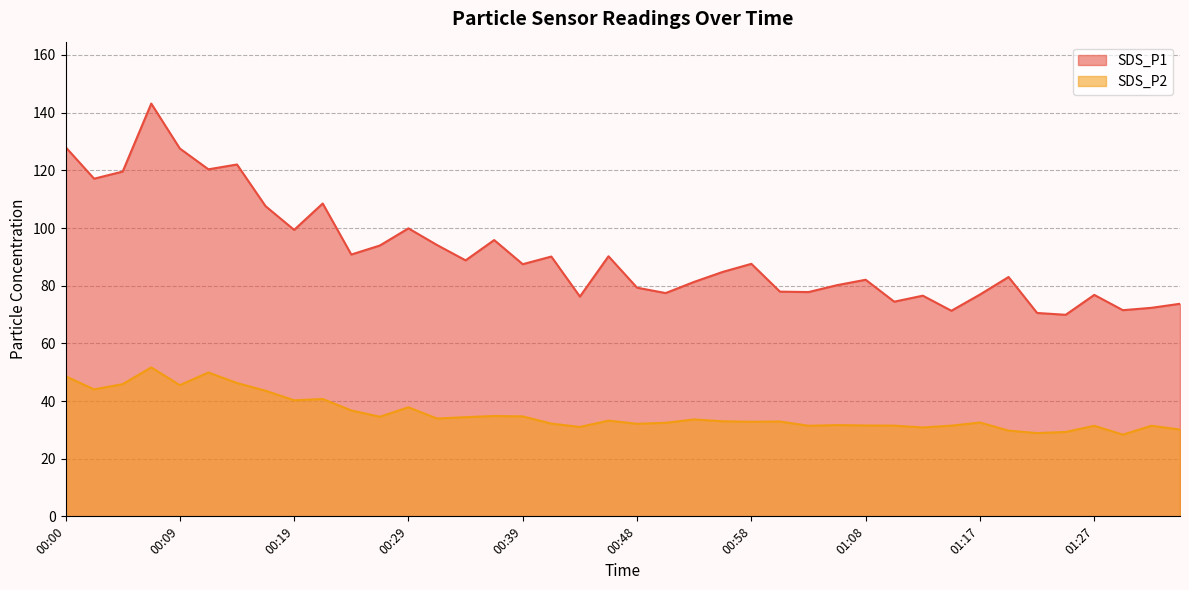

What is the lowest value of the SDS_P1 series?

69.9